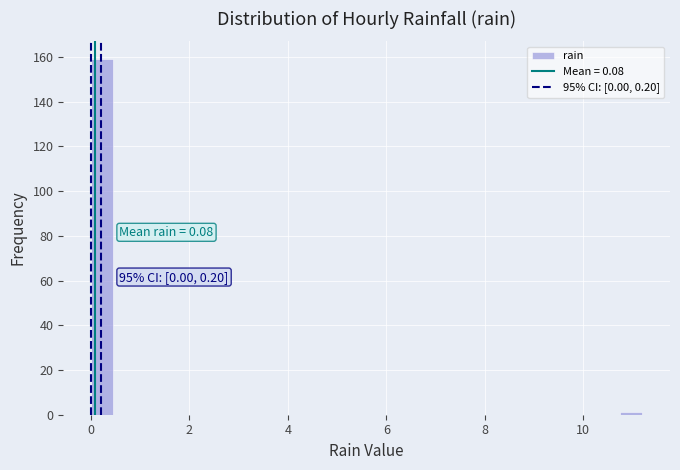

Read against the x-axis, roughly where is the centre of the tallest bar?

0.2